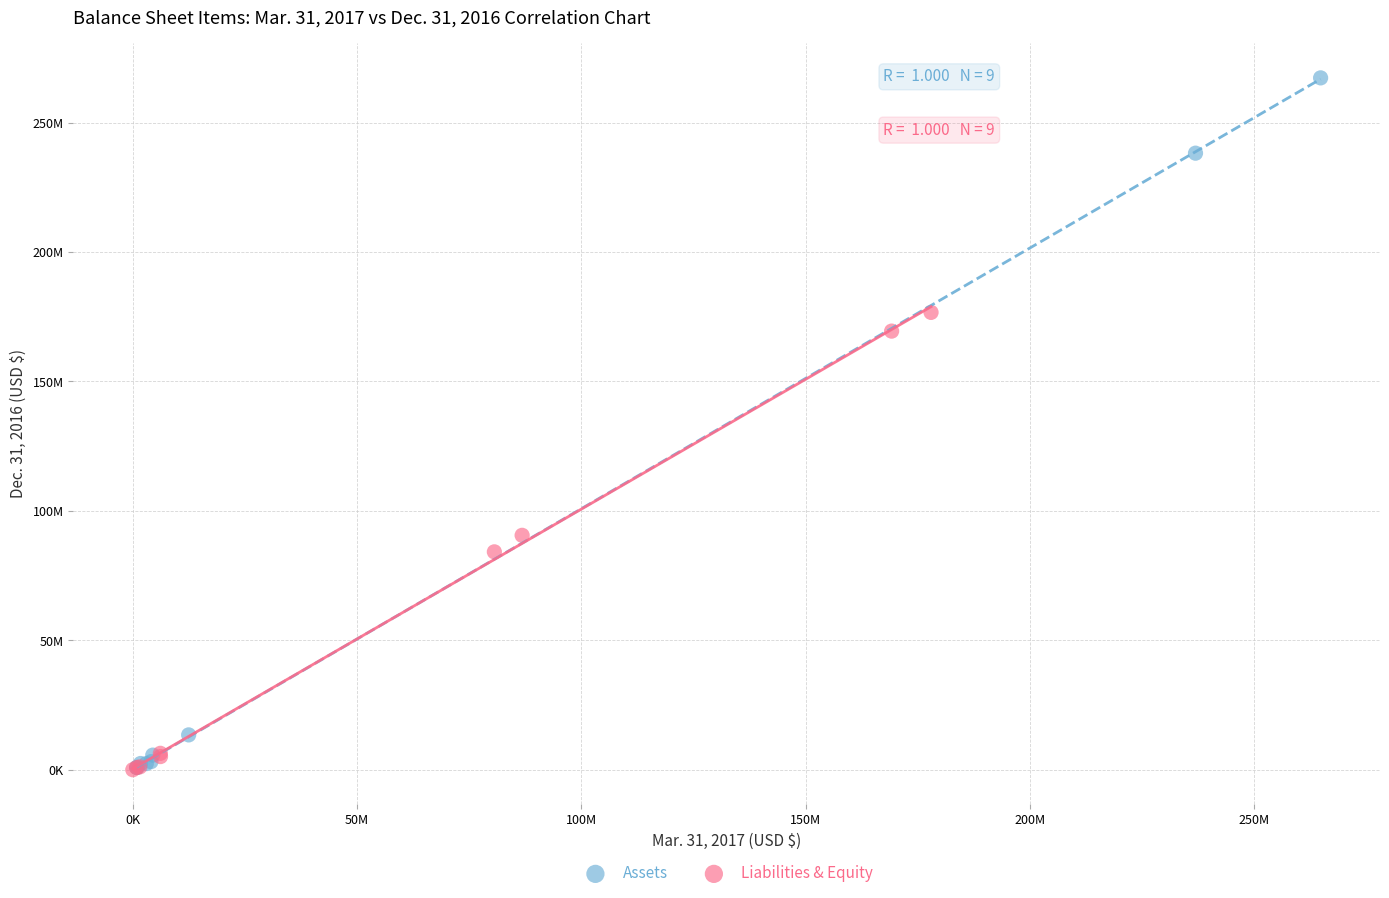

Which series has the widest spread of Y values?

Assets